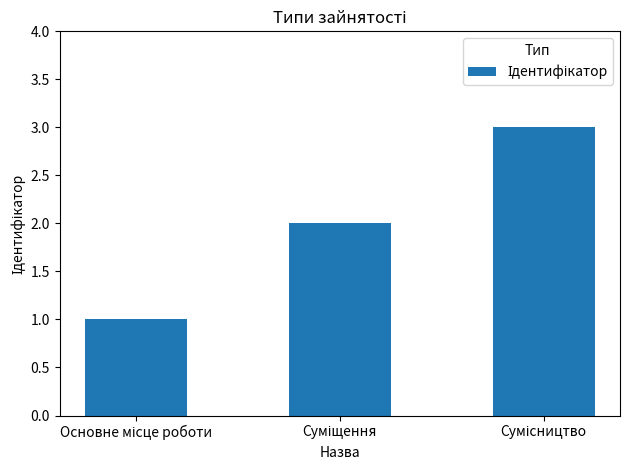

What is the sum of all values?

6